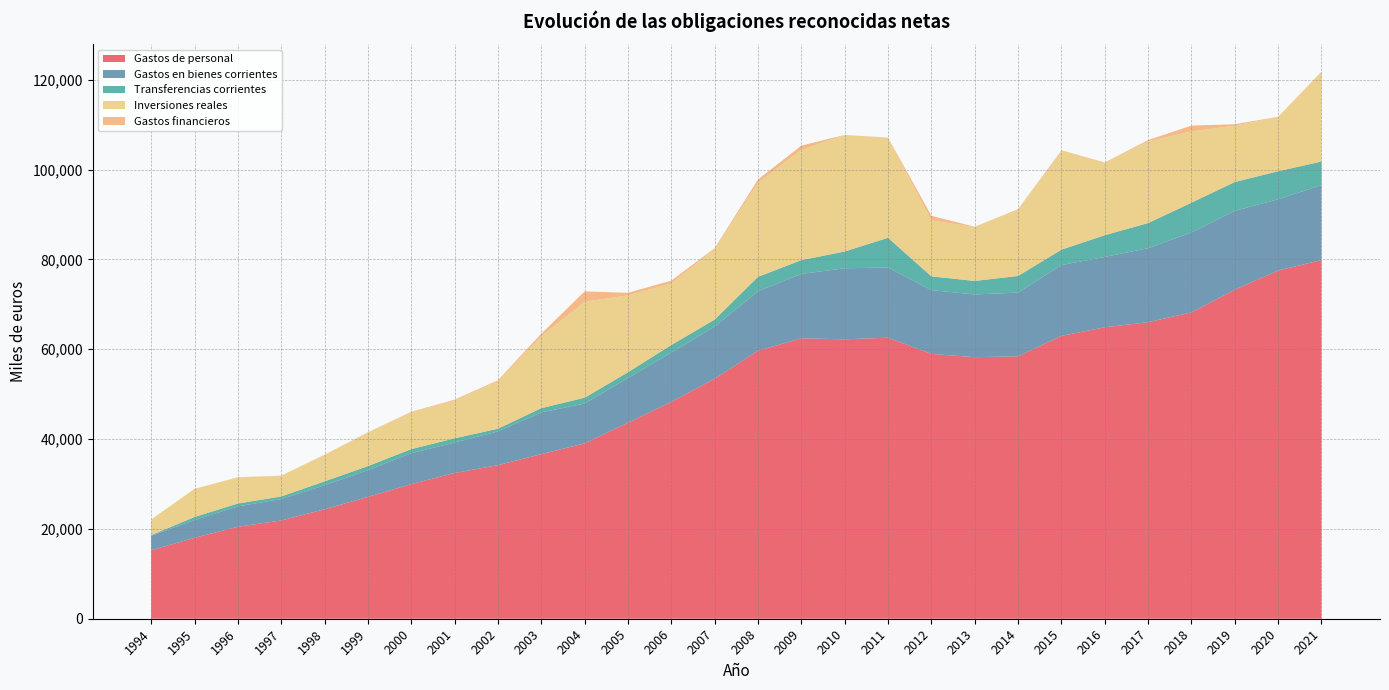

Reading right to left, transcribe all the data shown in this chart.

Gastos de personal: 2021=79853	2020=77531	2019=73252	2018=68202	2017=66014	2016=64889	2015=62975	2014=58412	2013=58229	2012=58961	2011=62572	2010=62203	2009=62429	2008=59668	2007=53425	2006=48292	2005=43638	2004=39046	2003=36642	2002=34189	2001=32443	2000=29972	1999=27124	1998=24371	1997=21877	1996=20476	1995=18018	1994=15242
Gastos en bienes corrientes: 2021=16678	2020=15852	2019=17560	2018=17777	2017=16483	2016=15654	2015=15767	2014=14191	2013=13963	2012=14198	2011=15634	2010=15814	2009=14332	2008=13244	2007=11618	2006=10949	2005=9976	2004=8863	2003=9288	2002=7511	2001=6791	2000=6882	1999=5962	1998=5331	1997=4760	1996=4538	1995=3943	1994=3227
Transferencias corrientes: 2021=5261	2020=6238	2019=6419	2018=6645	2017=5594	2016=4839	2015=3428	2014=3707	2013=3012	2012=3061	2011=6608	2010=3750	2009=3069	2008=3208	2007=1553	2006=1704	2005=1257	2004=1291	2003=955	2002=603	2001=926	2000=908	1999=889	1998=877	1997=577	1996=631	1995=685	1994=138
Inversiones reales: 2021=19883	2020=12034	2019=12548	2018=15876	2017=18222	2016=16093	2015=21973	2014=14688	2013=12001	2012=12481	2011=22297	2010=25922	2009=24578	2008=20953	2007=15707	2006=13701	2005=17144	2004=21365	2003=16012	2002=10587	2001=8456	2000=8210	1999=7477	1998=5878	1997=4568	1996=5812	1995=6275	1994=3486
Gastos financieros: 2021=113	2020=89	2019=318	2018=1289	2017=250	2016=101	2015=141	2014=174	2013=68	2012=1003	2011=17	2010=21	2009=925	2008=709	2007=194	2006=623	2005=545	2004=2316	2003=552	2002=197	2001=162	2000=102	1999=54	1998=60	1997=72	1996=42	1995=0	1994=0